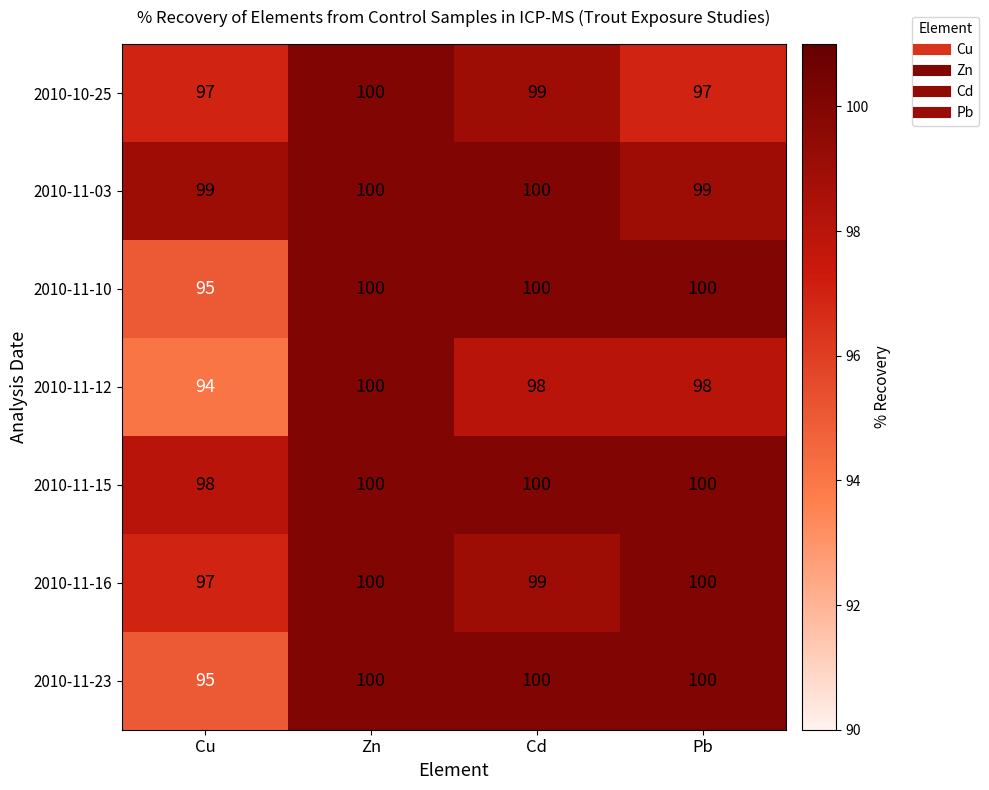

Reading left to right, what are all the values shown in this chart?

2010-10-25: Cu=97	Zn=100	Cd=99	Pb=97
2010-11-03: Cu=99	Zn=100	Cd=100	Pb=99
2010-11-10: Cu=95	Zn=100	Cd=100	Pb=100
2010-11-12: Cu=94	Zn=100	Cd=98	Pb=98
2010-11-15: Cu=98	Zn=100	Cd=100	Pb=100
2010-11-16: Cu=97	Zn=100	Cd=99	Pb=100
2010-11-23: Cu=95	Zn=100	Cd=100	Pb=100